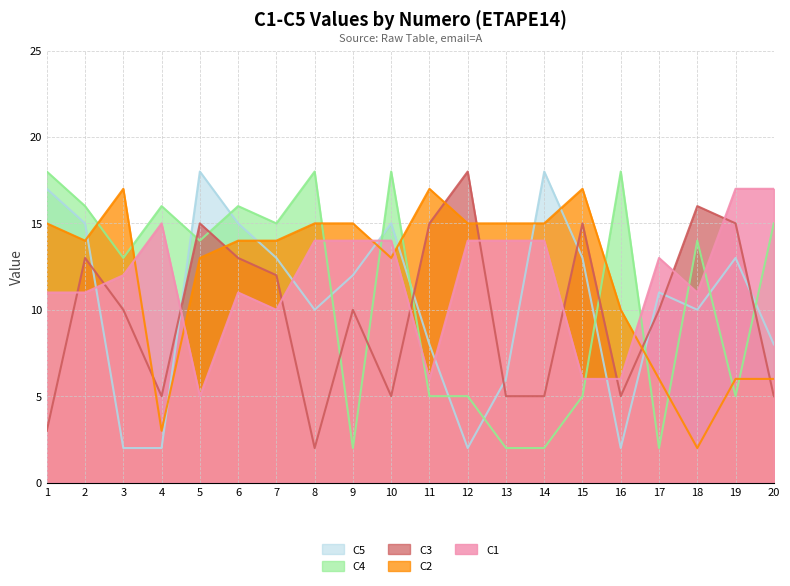

What is the total value across all series at 9?

53